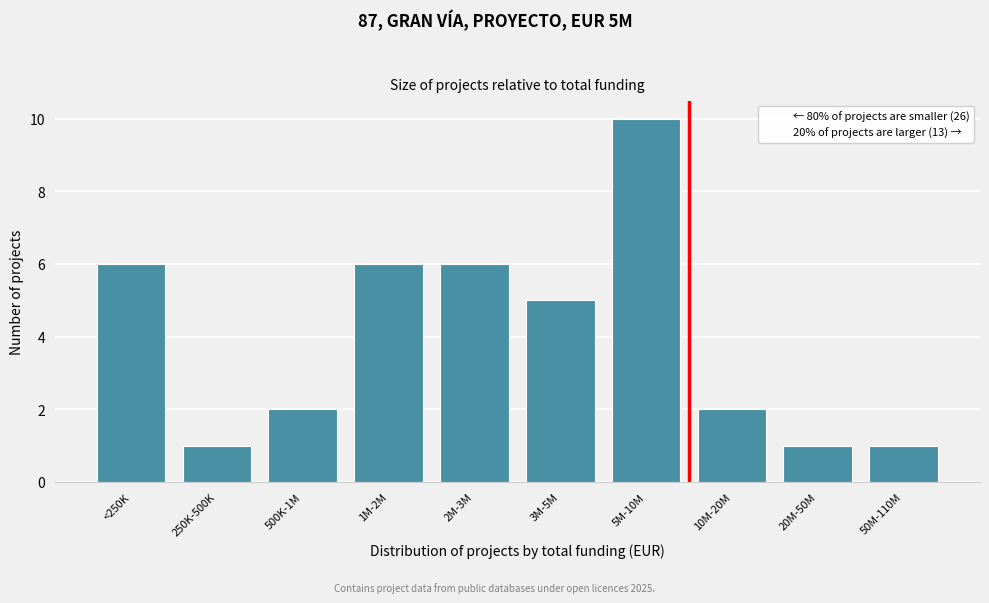

Reading right to left, transcribe all the data shown in this chart.

50M-110M=1	20M-50M=1	10M-20M=2	5M-10M=10	3M-5M=5	2M-3M=6	1M-2M=6	500K-1M=2	250K-500K=1	<250K=6